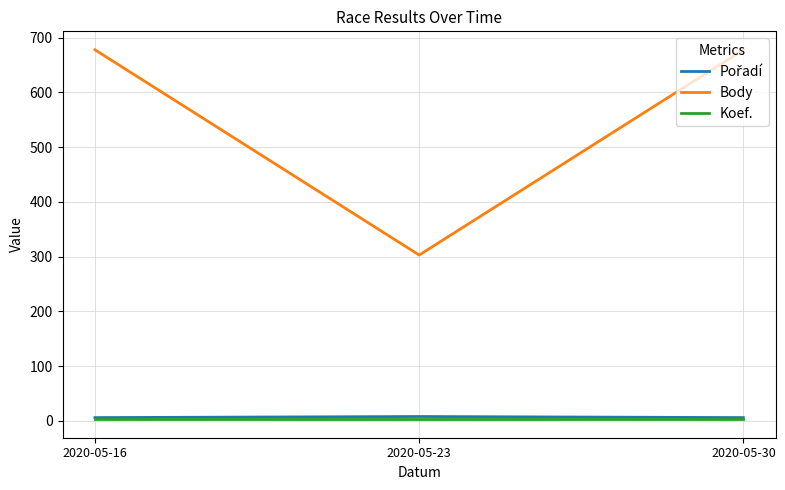

What is the total value across all series at 2020-05-30?

687